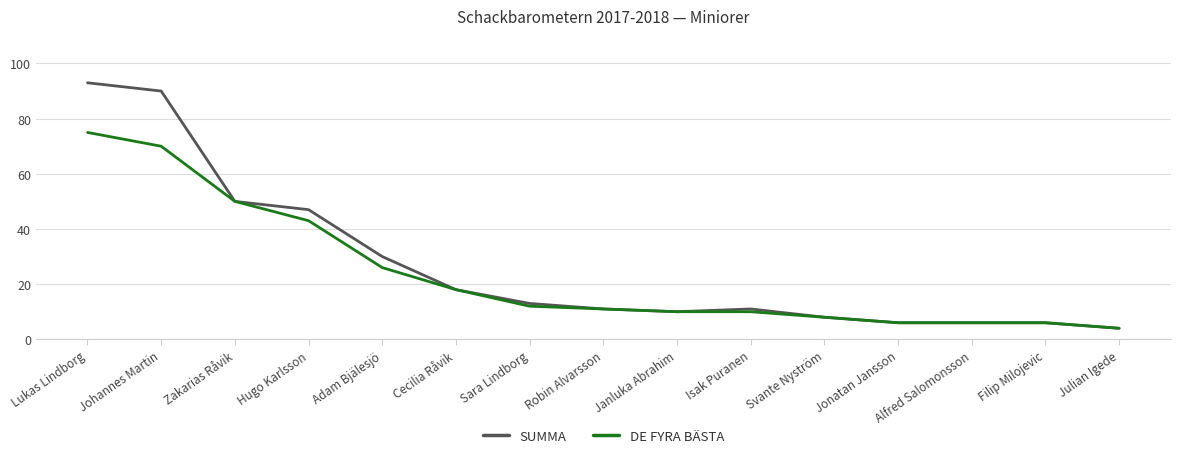

What position from the right is Robin Alvarsson?

8